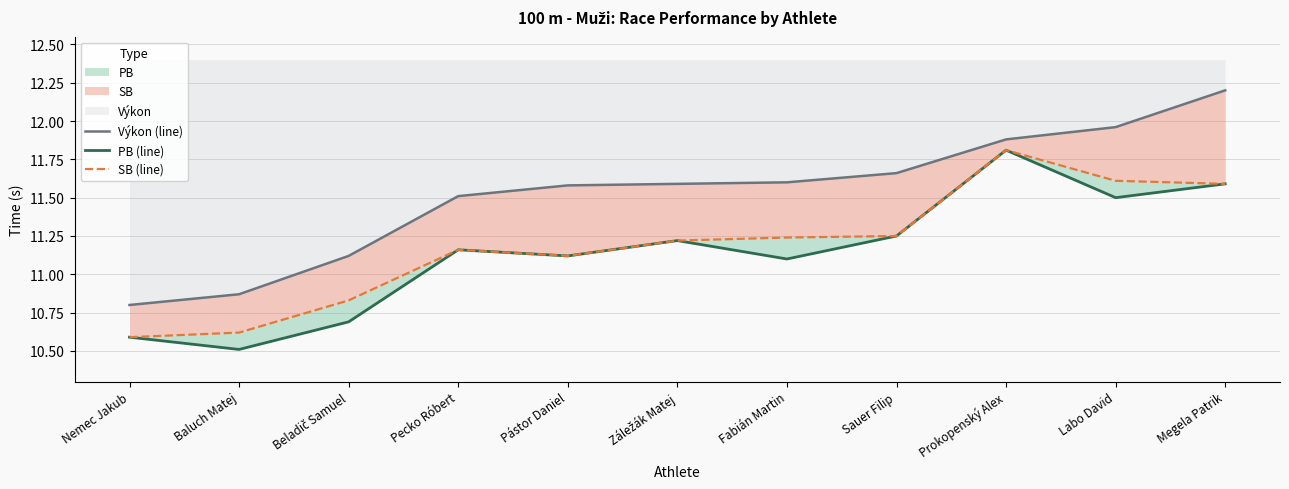

What is the approximate value of SB (line) at Baluch Matej?

10.6